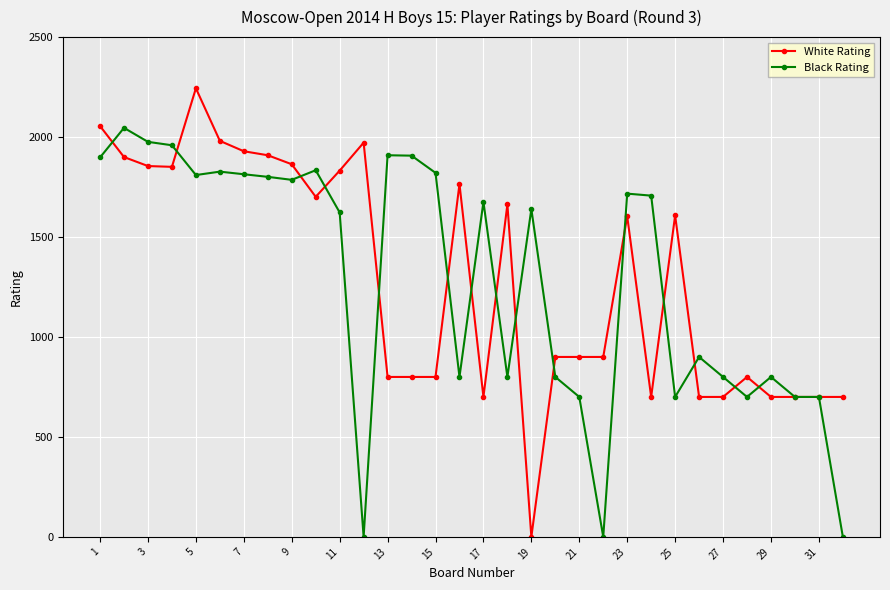

True or false: White Rating has more than 1 interior local peaks.

True